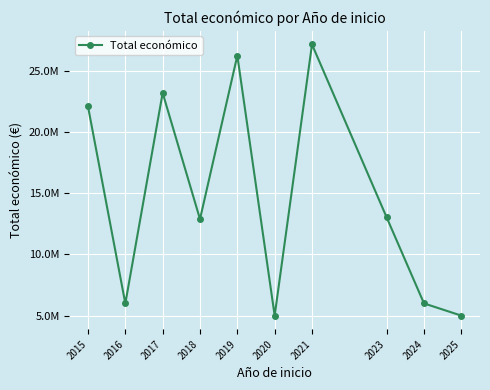

Where is the data nearest to the value 16082689?

2023